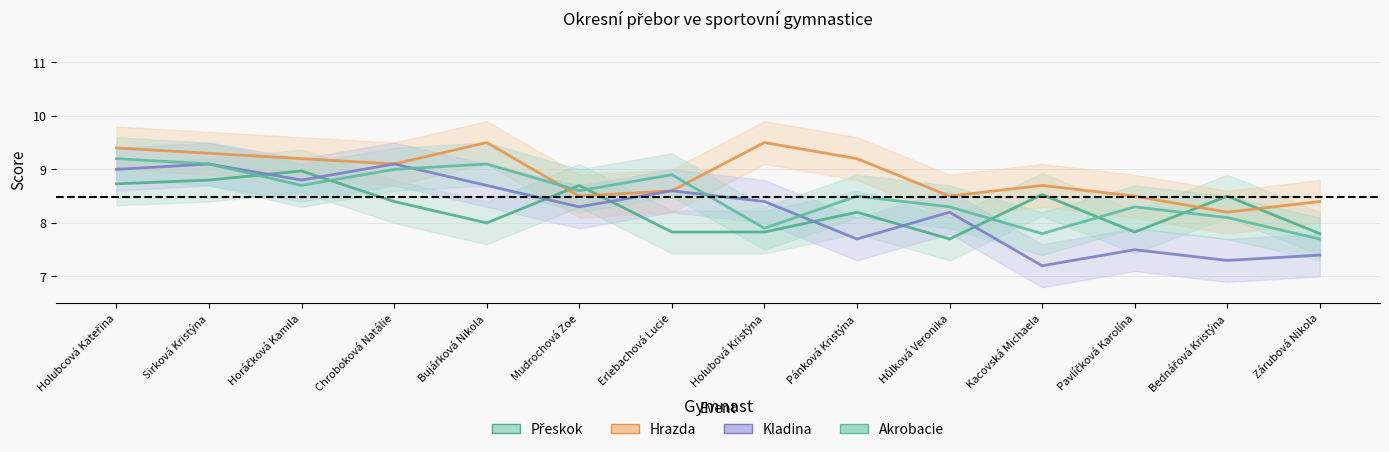

What value does the Kladina series have at Horáčková Kamila?

8.8